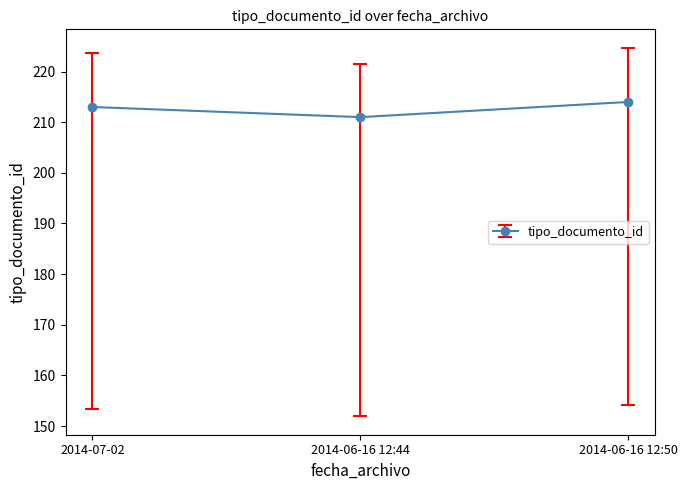

Rank the categories by value from highest to lowest.

2014-06-16 12:50, 2014-07-02, 2014-06-16 12:44